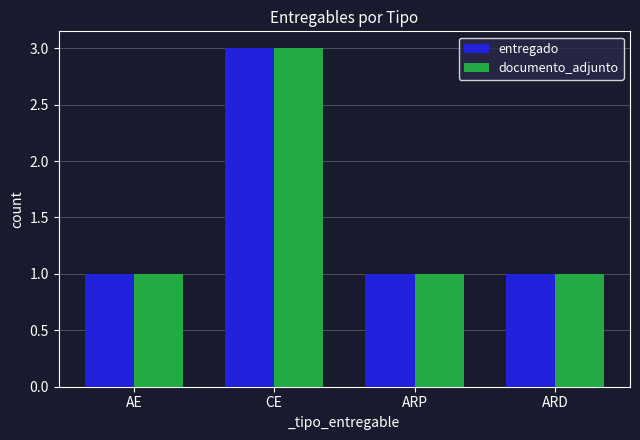

How many bars are there in each group?

2